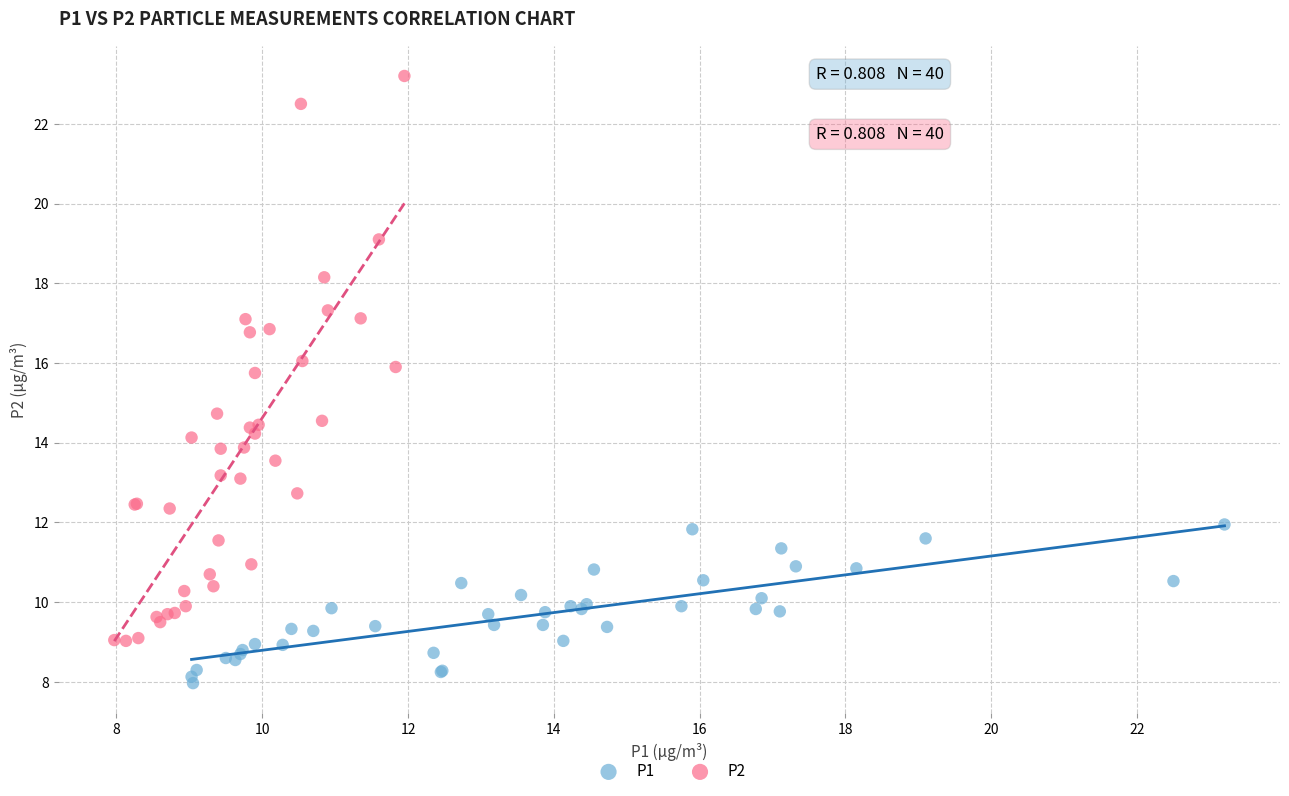

Which series contains the highest Y value?

P2